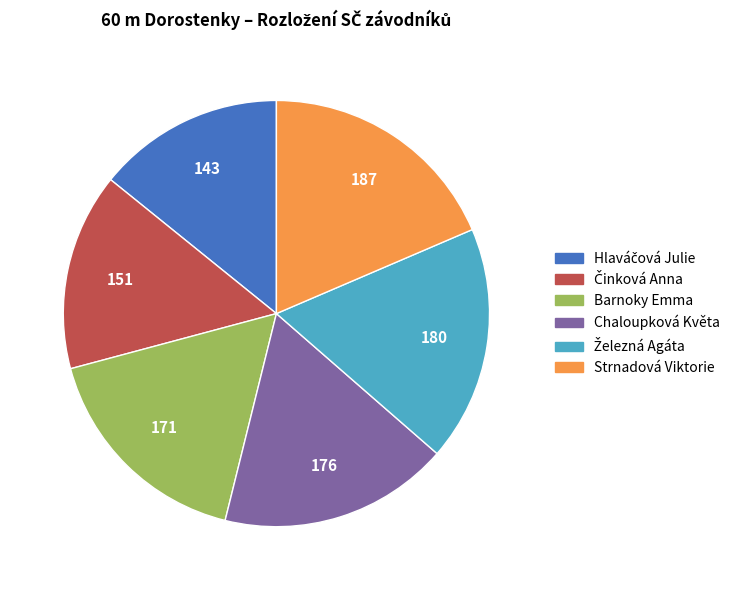

Does Chaloupková Květa account for over 50% of the chart?

No